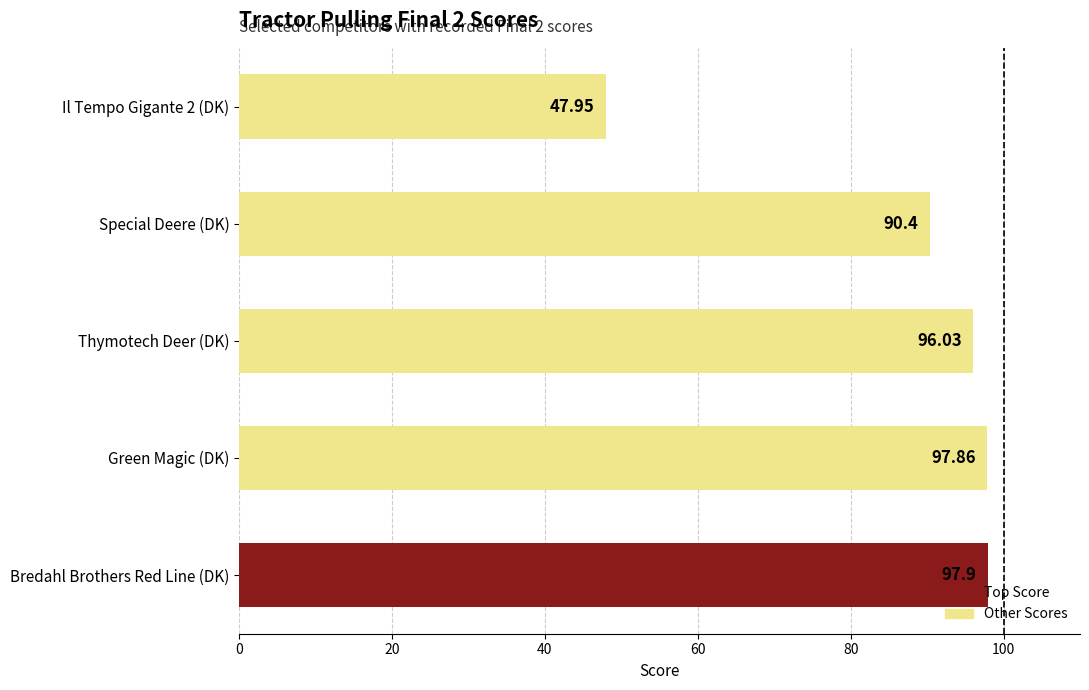

Rank the categories by value from highest to lowest.

Bredahl Brothers Red Line (DK), Green Magic (DK), Thymotech Deer (DK), Special Deere (DK), Il Tempo Gigante 2 (DK)